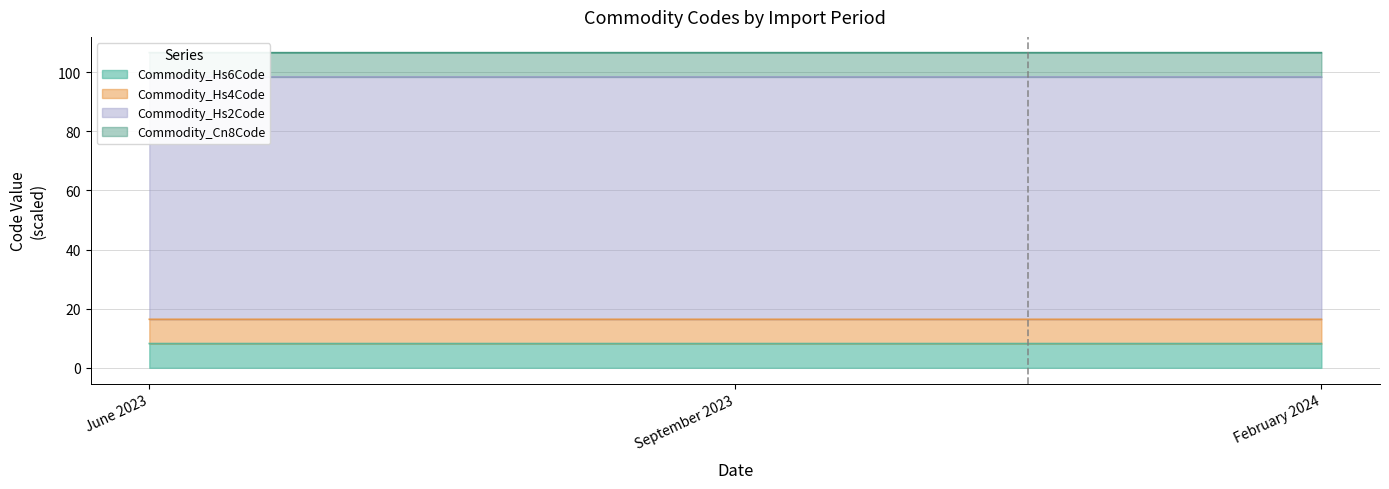

Rank the categories by Commodity_Hs6Code value from highest to lowest.

September 2023, February 2024, June 2023